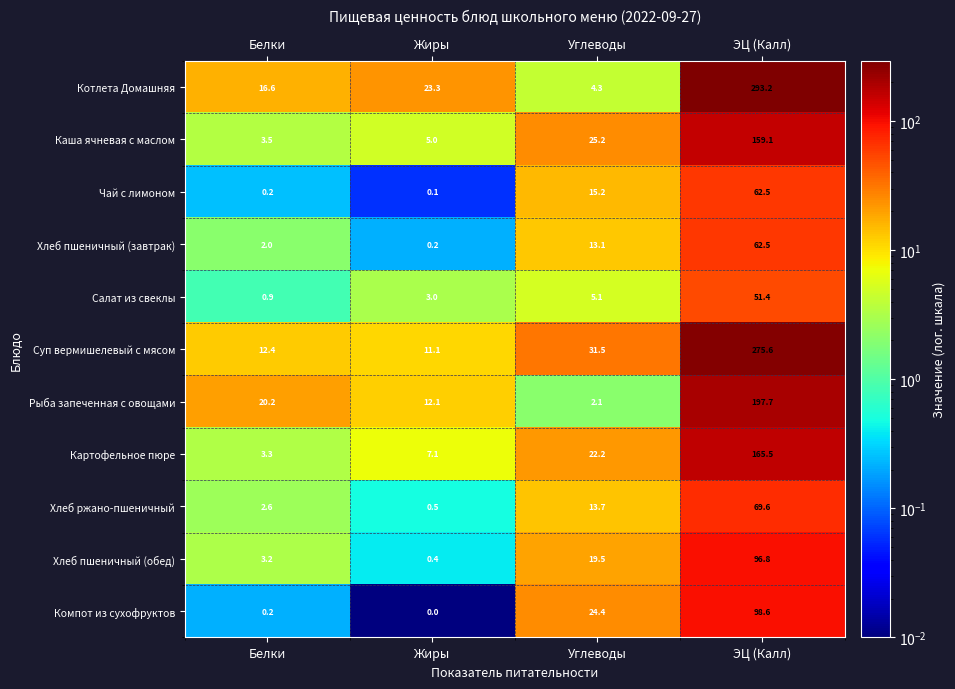

What is the minimum value for Каша ячневая с маслом?

3.5